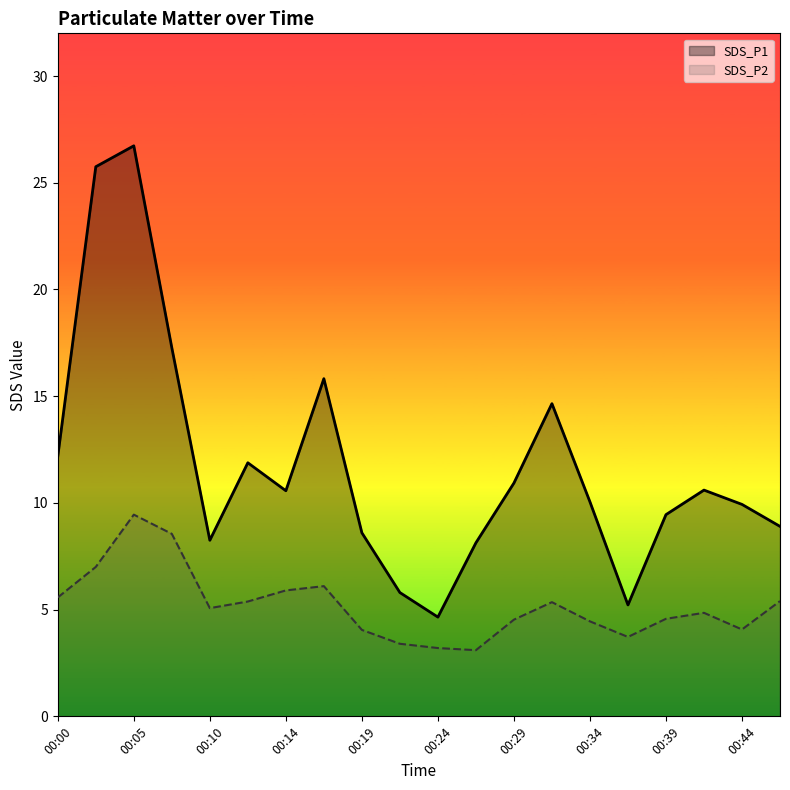

What is the total value across all series at 00:44?

14.0